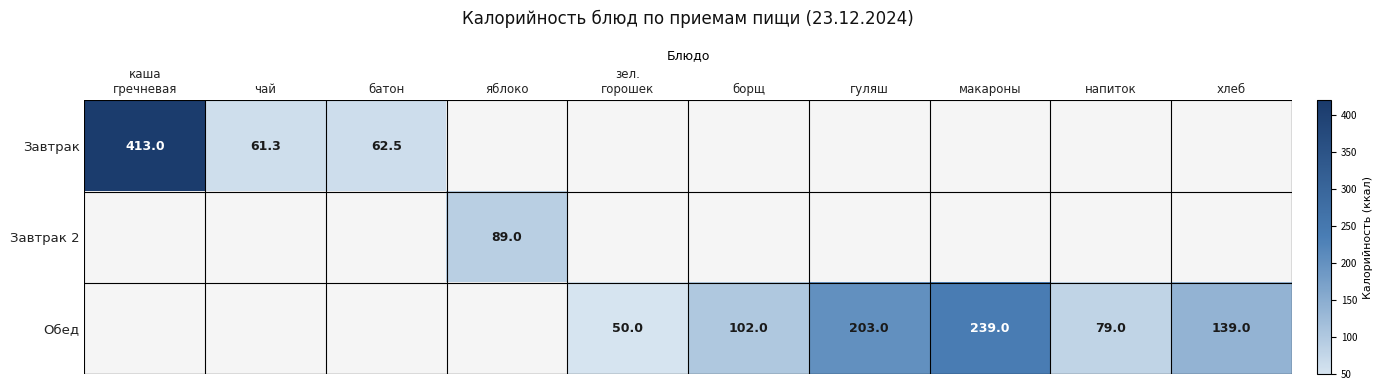

What is the total value across all series at борщ?

102.0